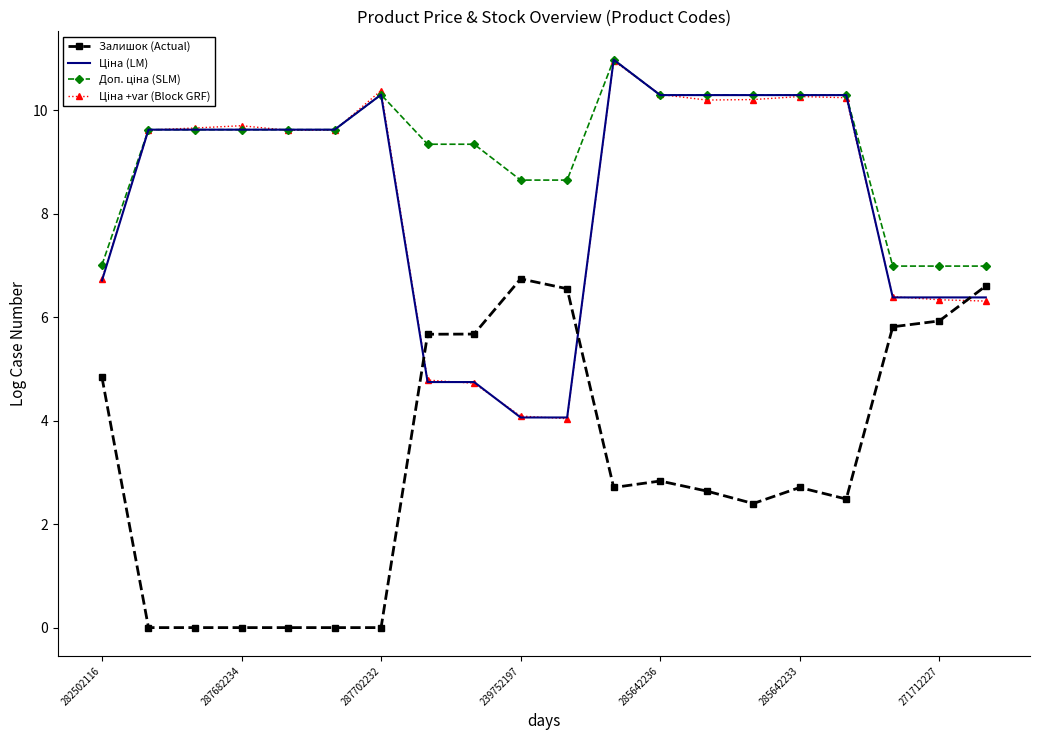

At how many categories does at least one series exceed 8?

16